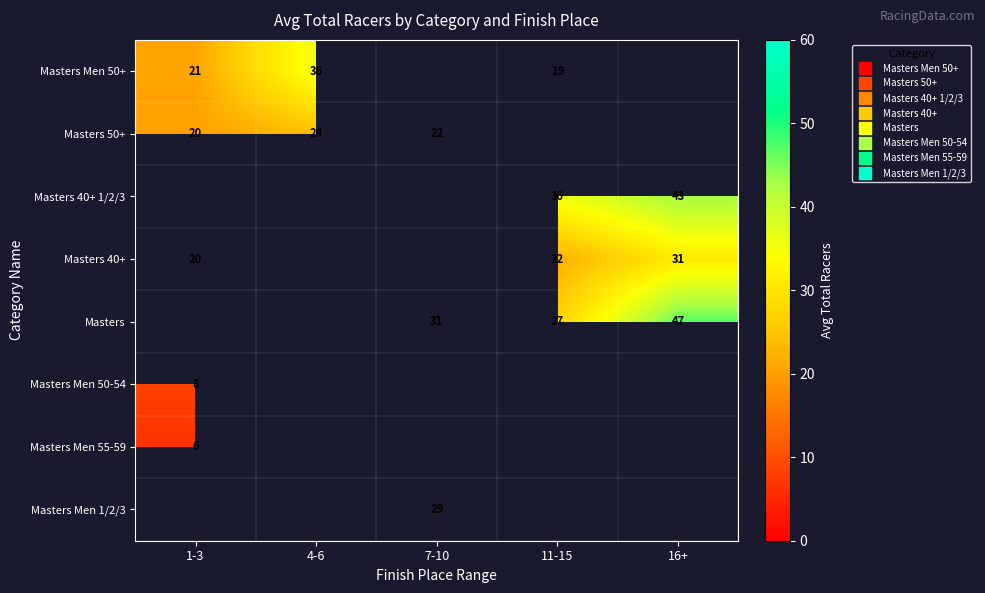

Is the value of Masters Men 1/2/3 at 4-6 greater than the value of Masters Men 50-54 at 4-6?

No